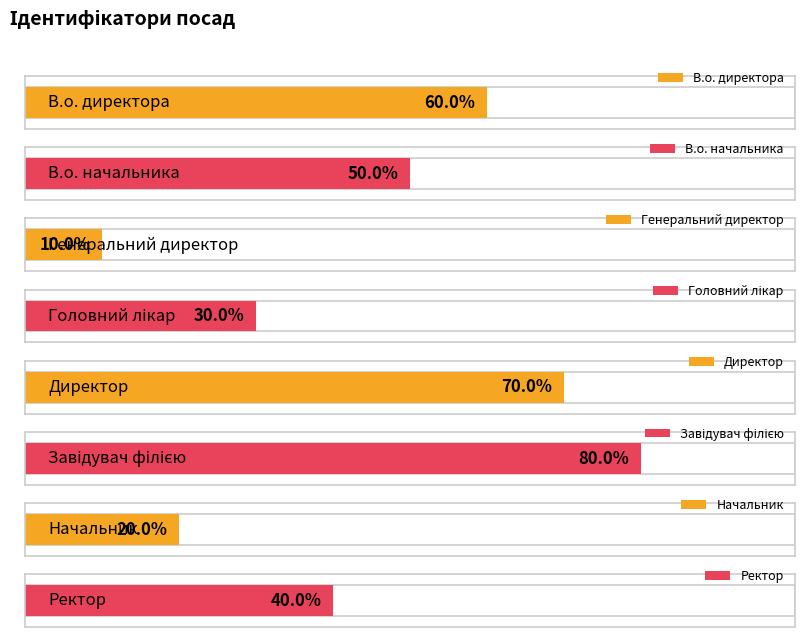

What is the ratio of the value at Ректор to the value at В.о. директора?

0.7